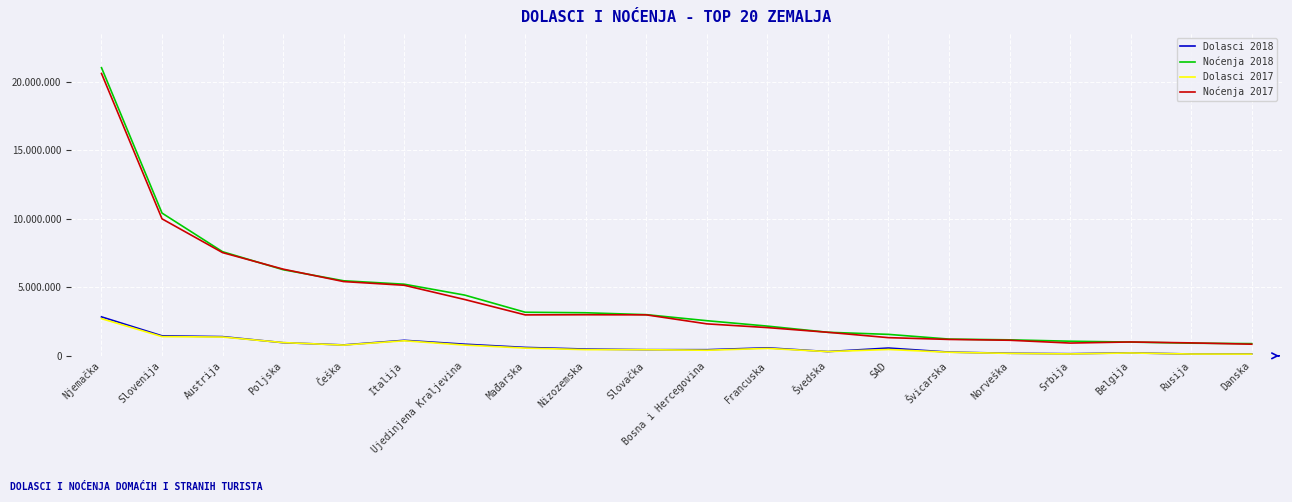

What are all the series names shown in the legend?

Dolasci 2018, Noćenja 2018, Dolasci 2017, Noćenja 2017